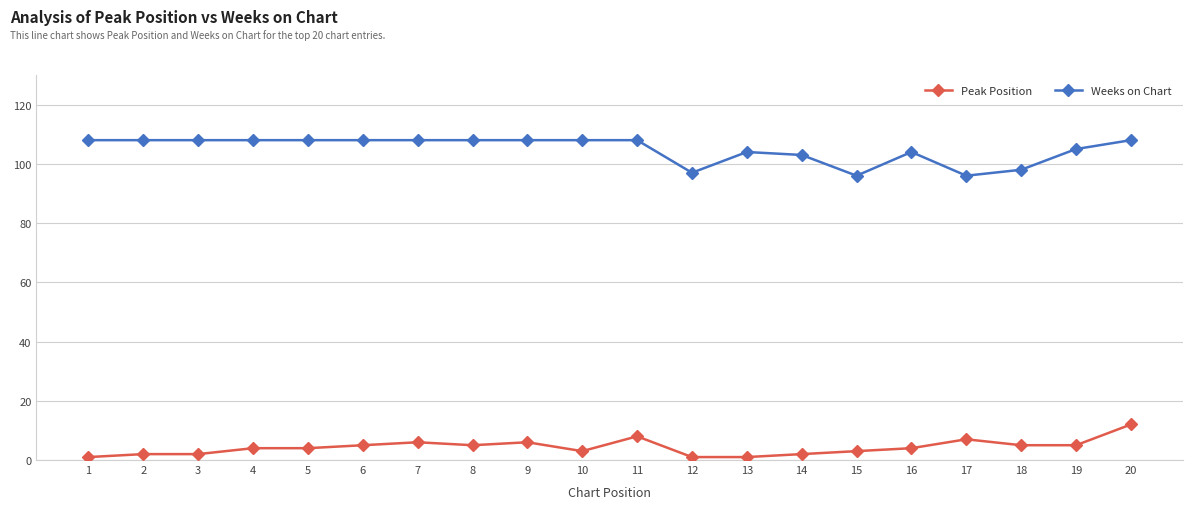

What is the maximum value shown in the chart?

108